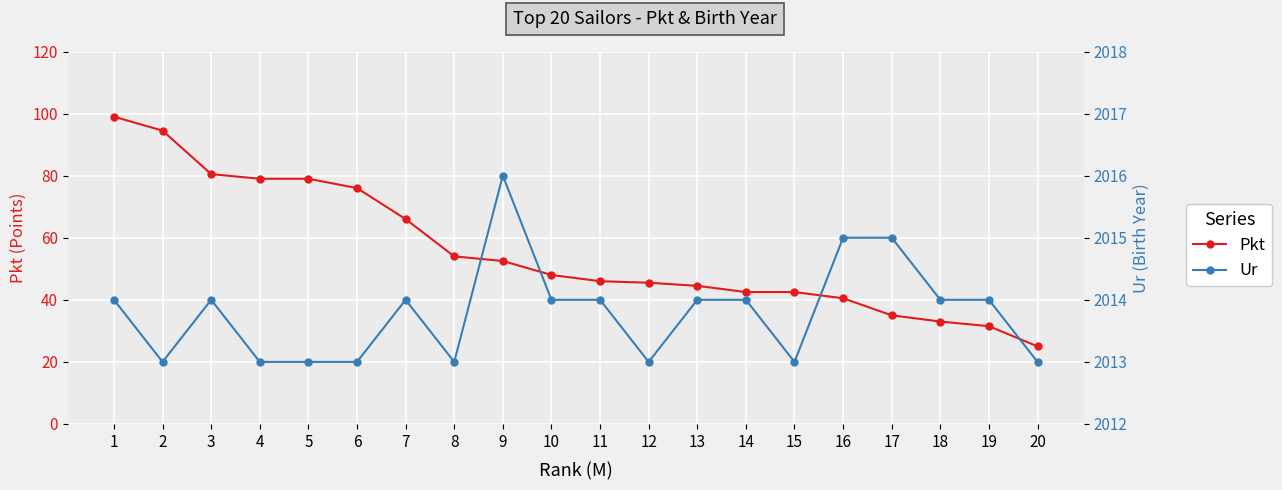

Which category has the highest value in the Pkt series?

1